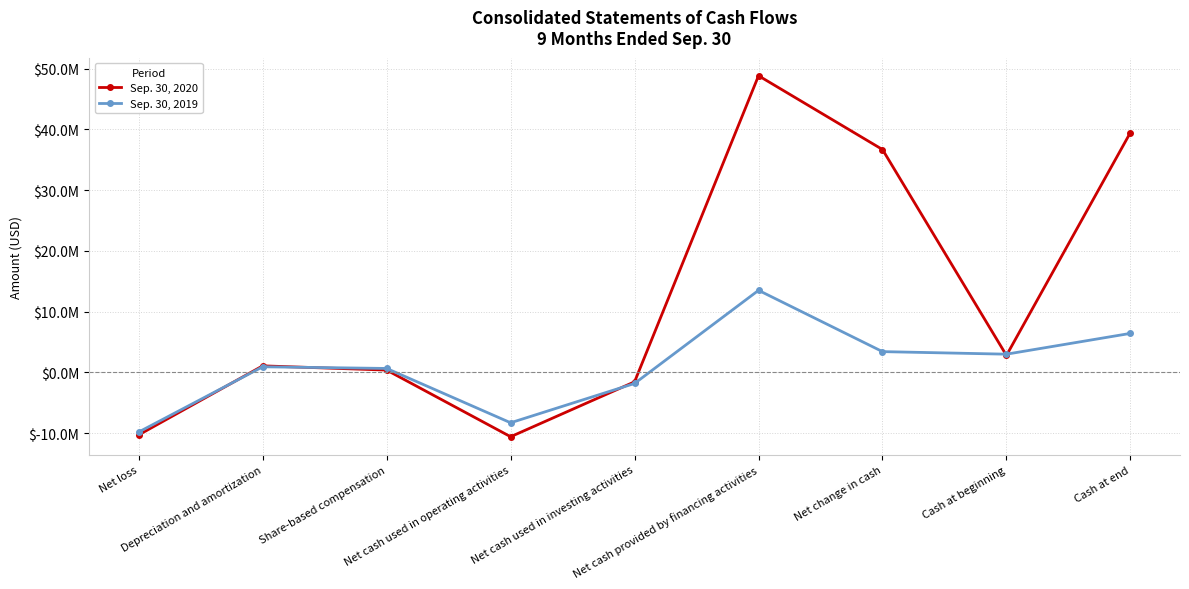

What is the difference between the maximum and minimum values in the Sep. 30, 2019 series?

23320415